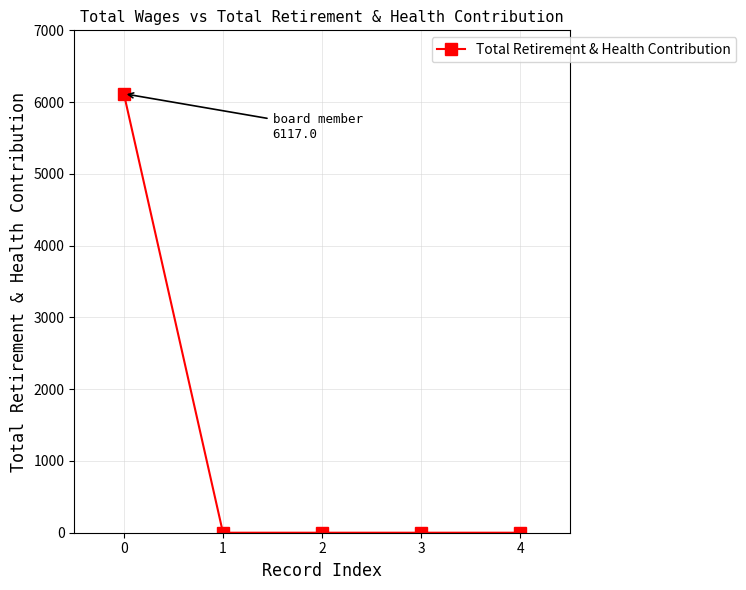

Reading left to right, what are all the values shown in this chart?

6117	0	0	0	0